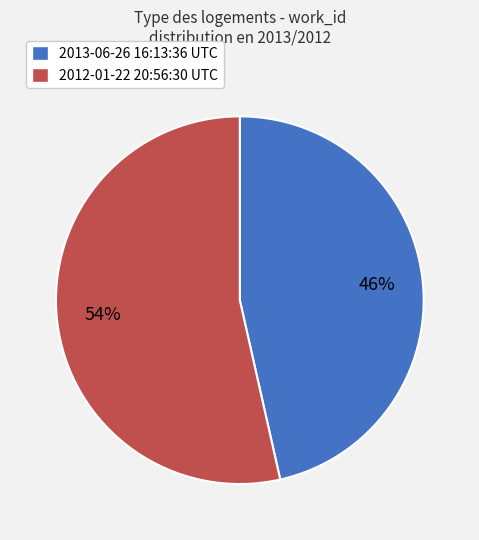

To the nearest percent, what portion does 2012-01-22 20:56:30 UTC represent?

54%